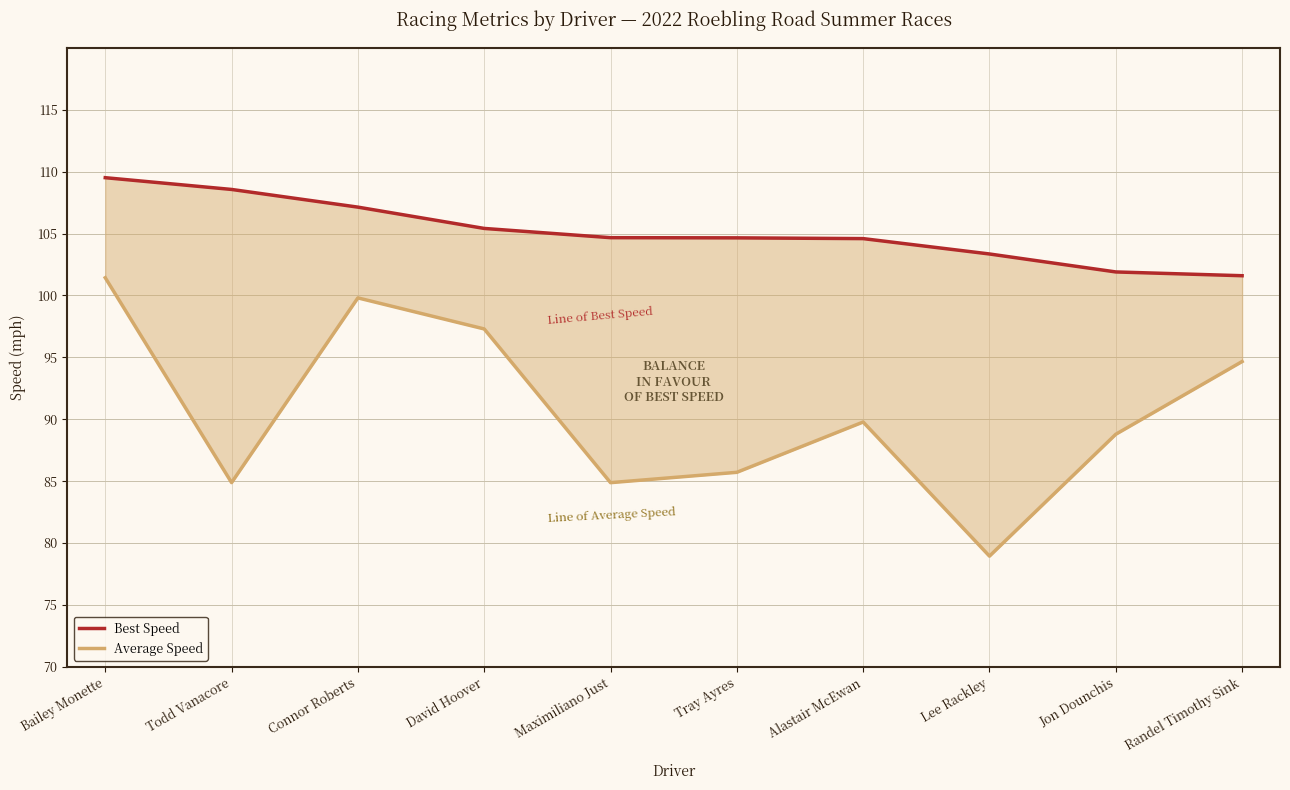

Which series has the largest total across all categories?

Best Speed